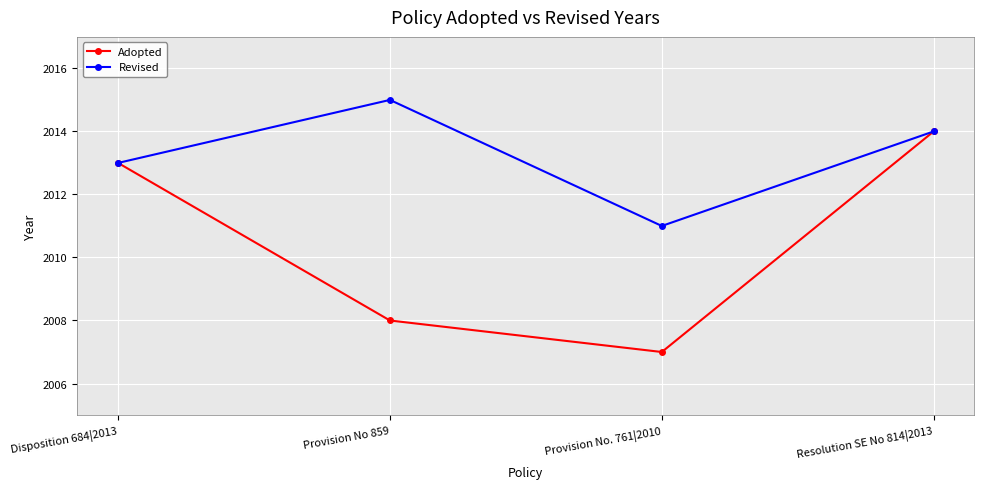

At which category is the sum across all series the highest?

Resolution SE No 814|2013